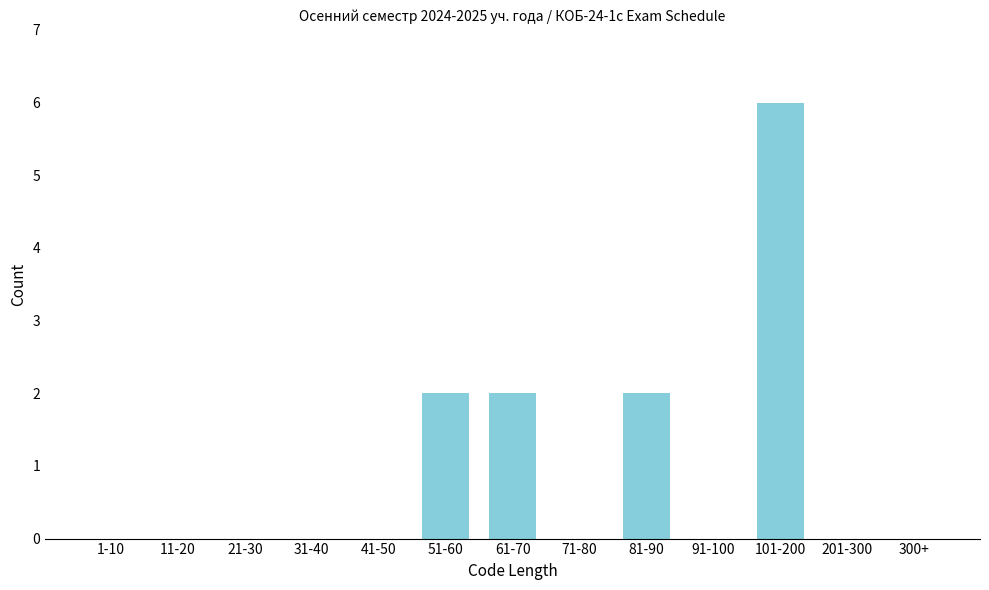

Reading left to right, what are all the values shown in this chart?

1-10=0	11-20=0	21-30=0	31-40=0	41-50=0	51-60=2	61-70=2	71-80=0	81-90=2	91-100=0	101-200=6	201-300=0	300+=0